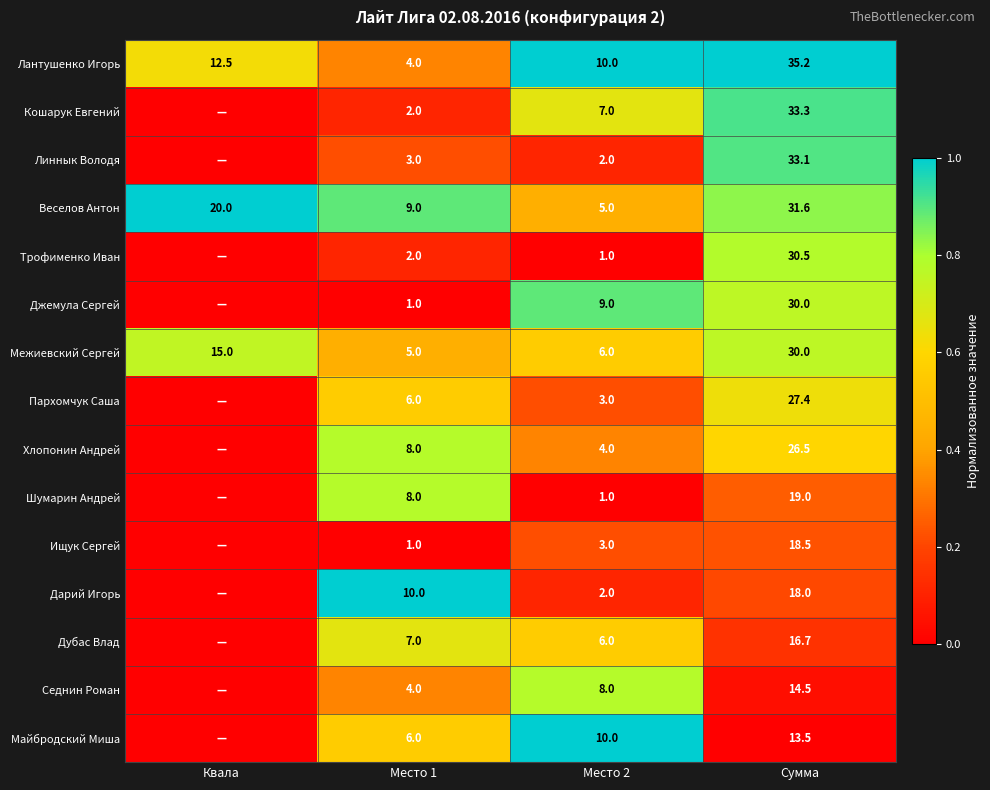

What is the sum of the Лантушенко Игорь values at Место 1 and Место 2?

14.0